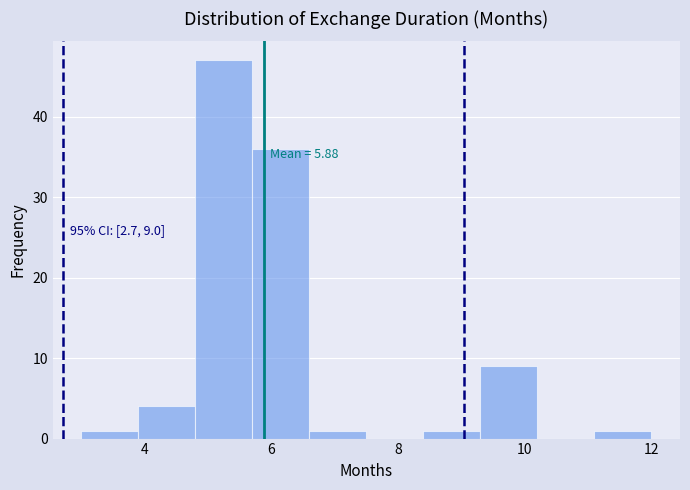

Which range on the x-axis has the tallest bar?

4.8 to 5.7